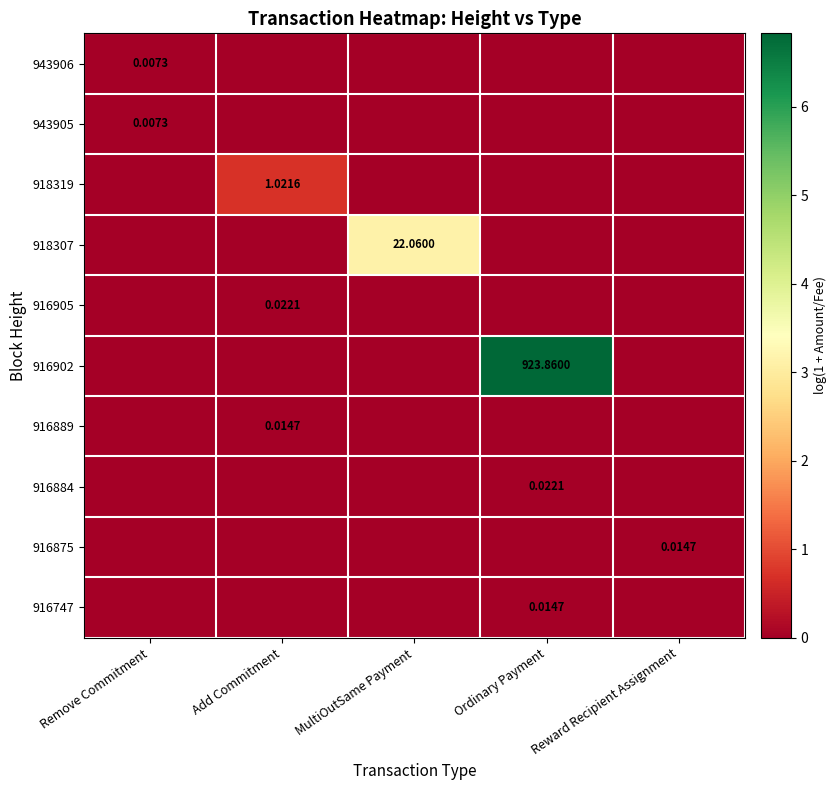

What is the total value across all series at Add Commitment?

0.7